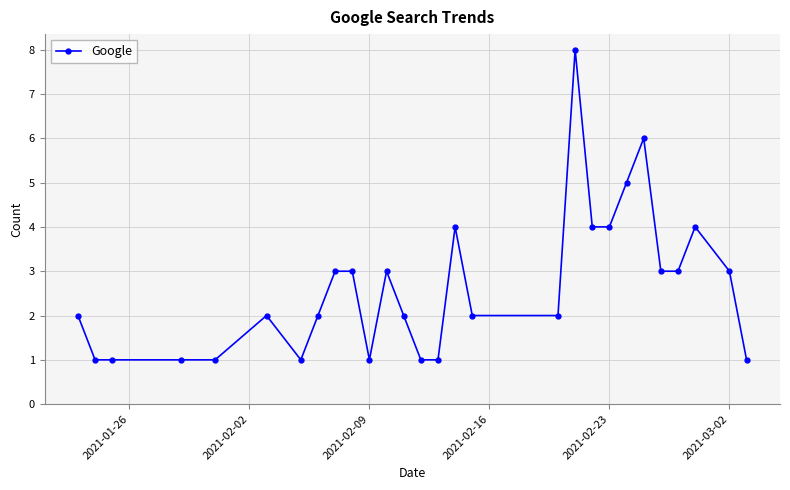

What is the average value?

3